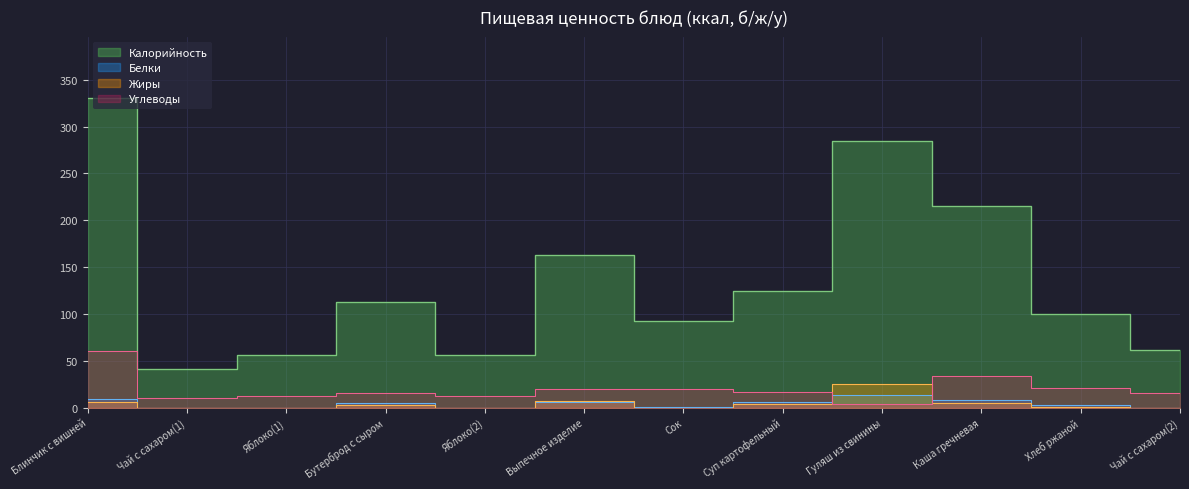

At which category does Жиры reach its first local valley?

Яблоко(2)